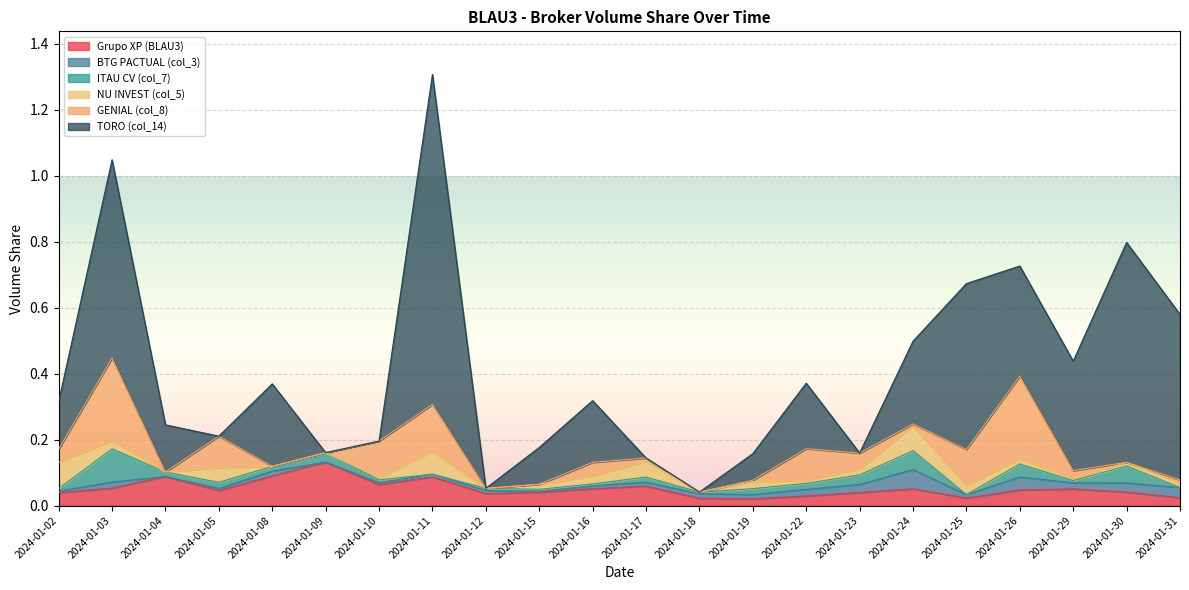

At which category does the chart reach its peak across all series?

2024-01-11